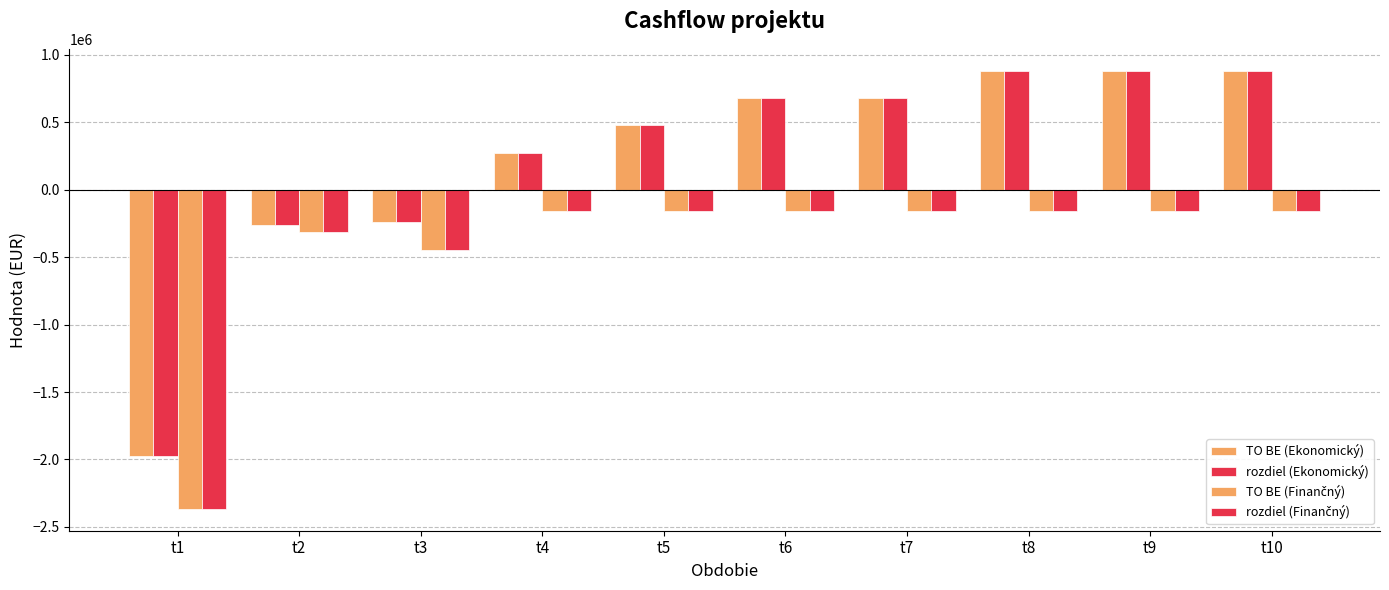

What is the minimum value shown in the chart?

-2365554.9